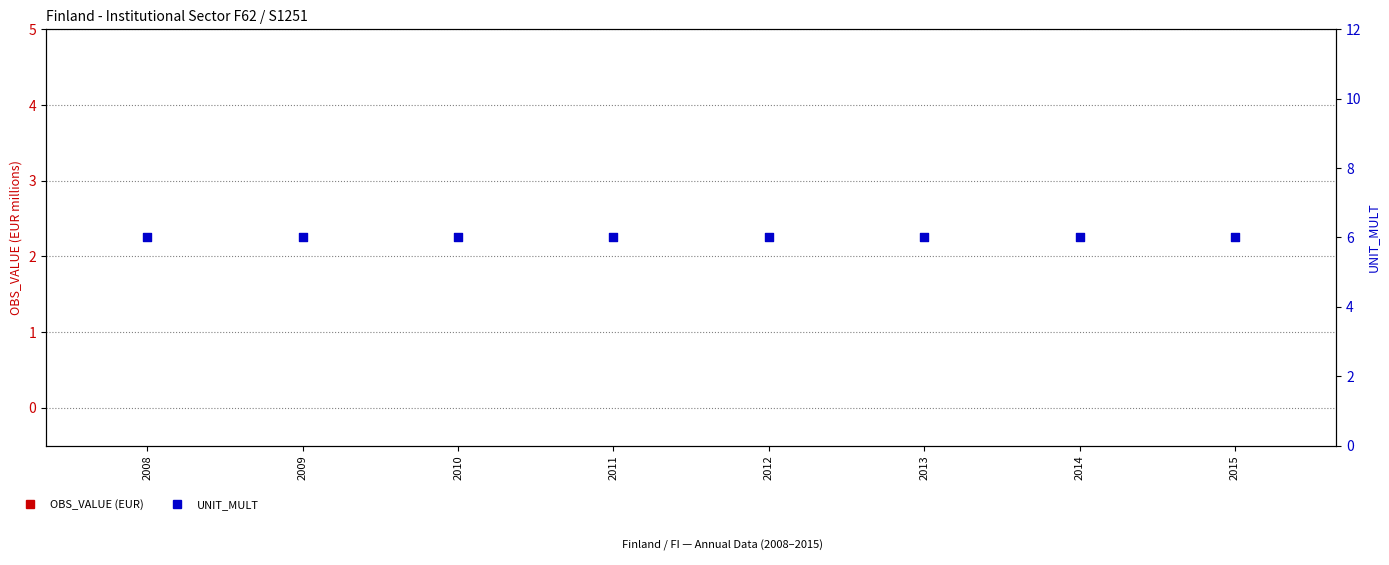

Which series has the largest Y range (max minus min)?

OBS_VALUE (EUR)